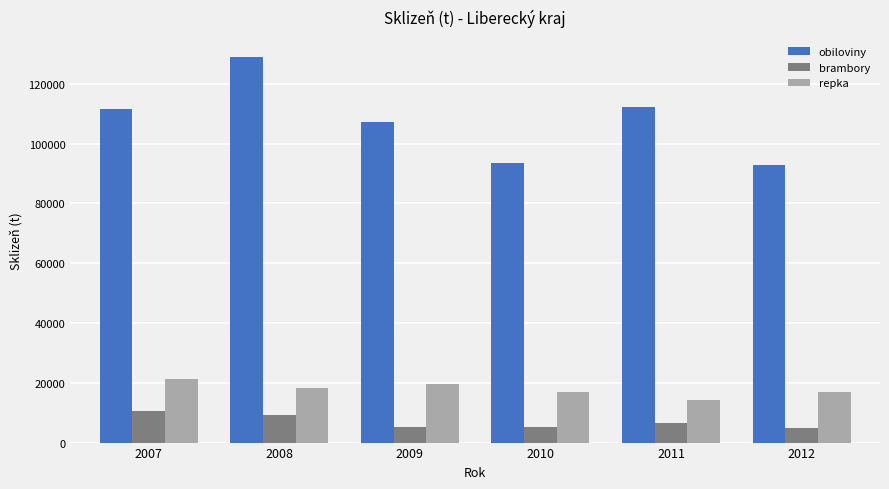

Which series has the largest range (max minus min)?

obiloviny